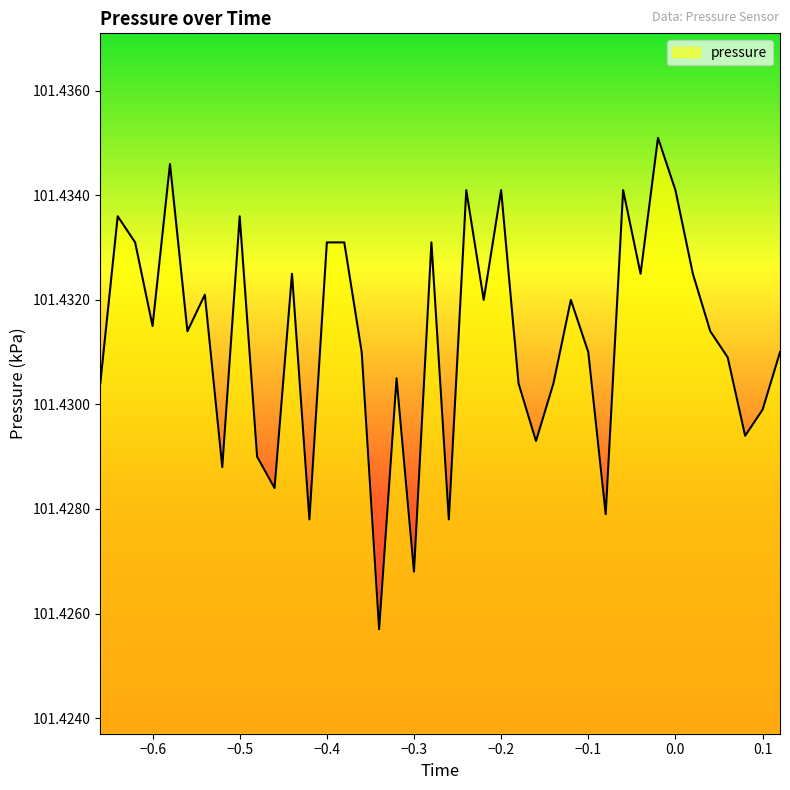

Count the number of categories in the chart.

40